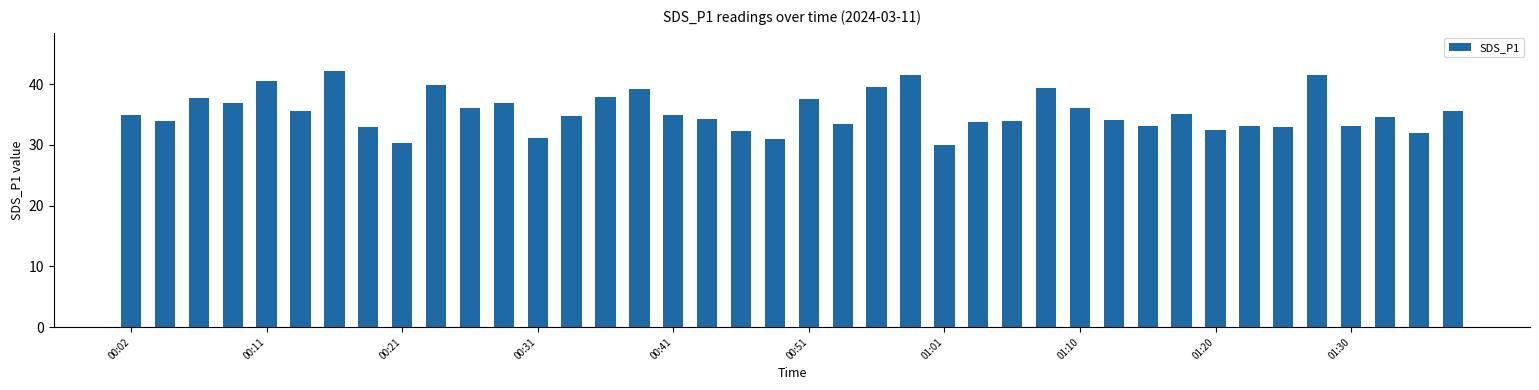

How many data points does each series have?

40